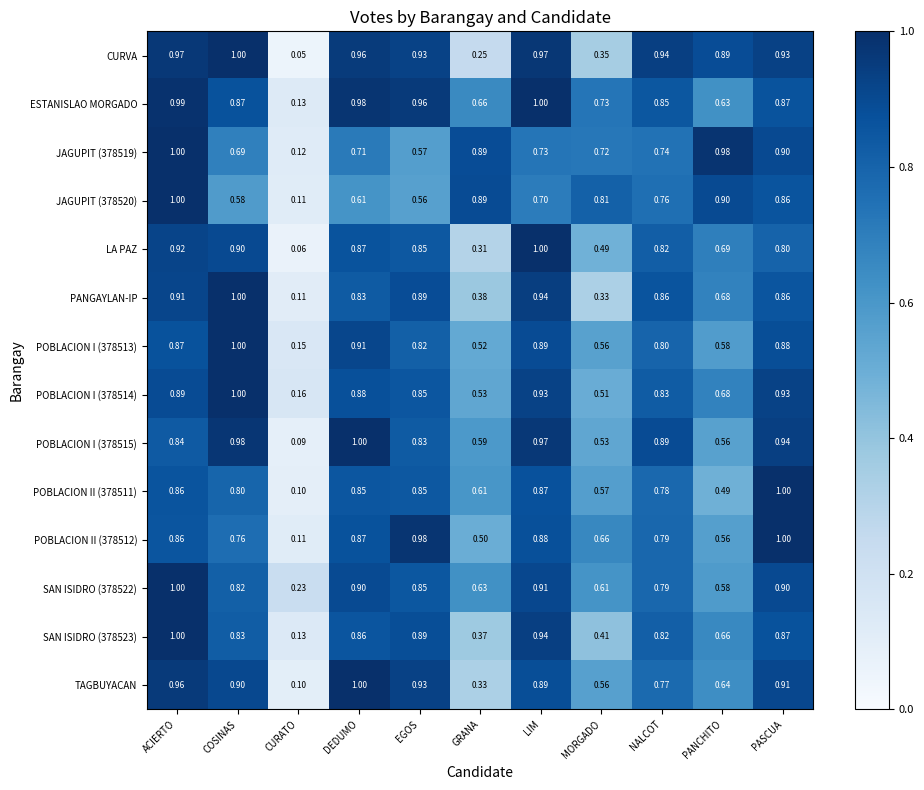

At which label is ESTANISLAO MORGADO closest to 0?

CURATO